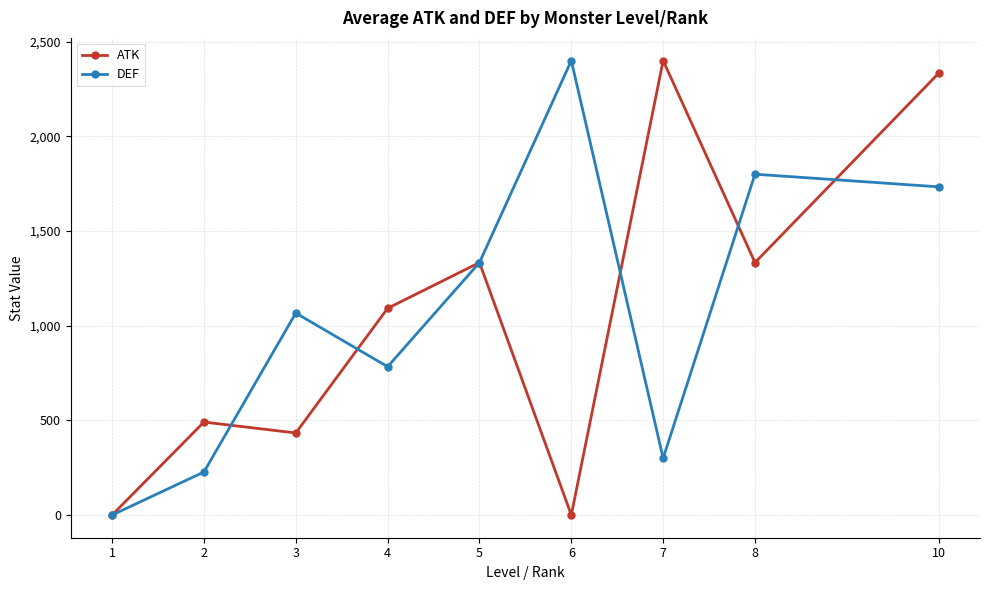

Rank the series by their average value, from lowest to highest.

ATK, DEF